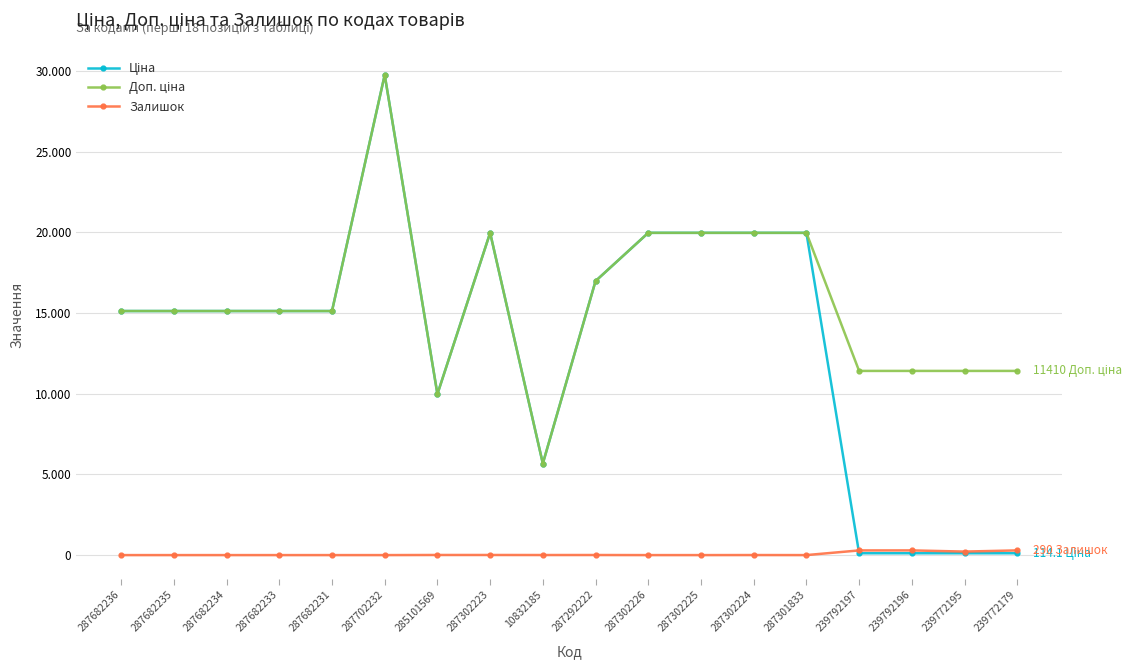

How many lines are shown in the chart?

3